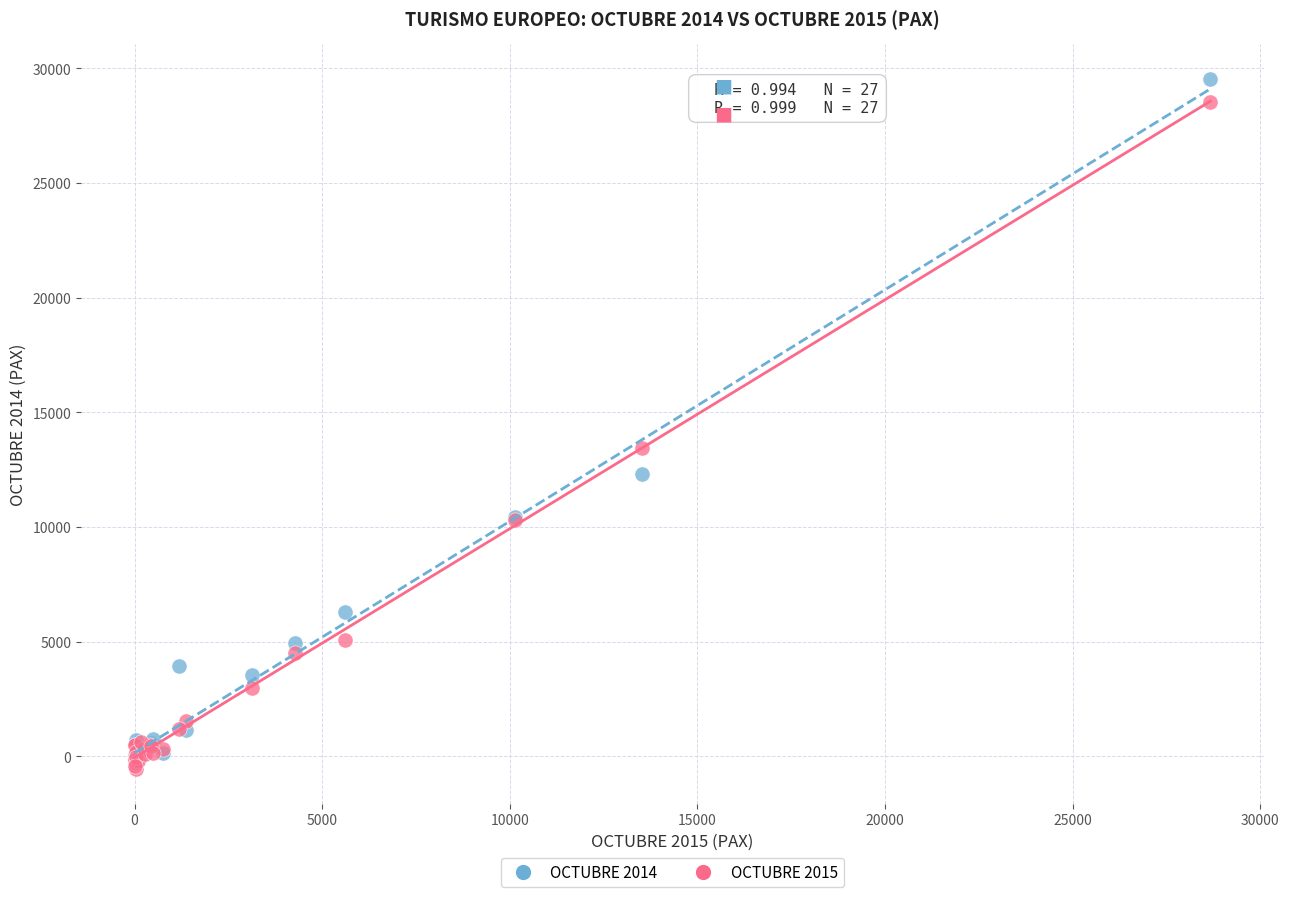

What are all the series names shown in the legend?

OCTUBRE 2014, OCTUBRE 2015